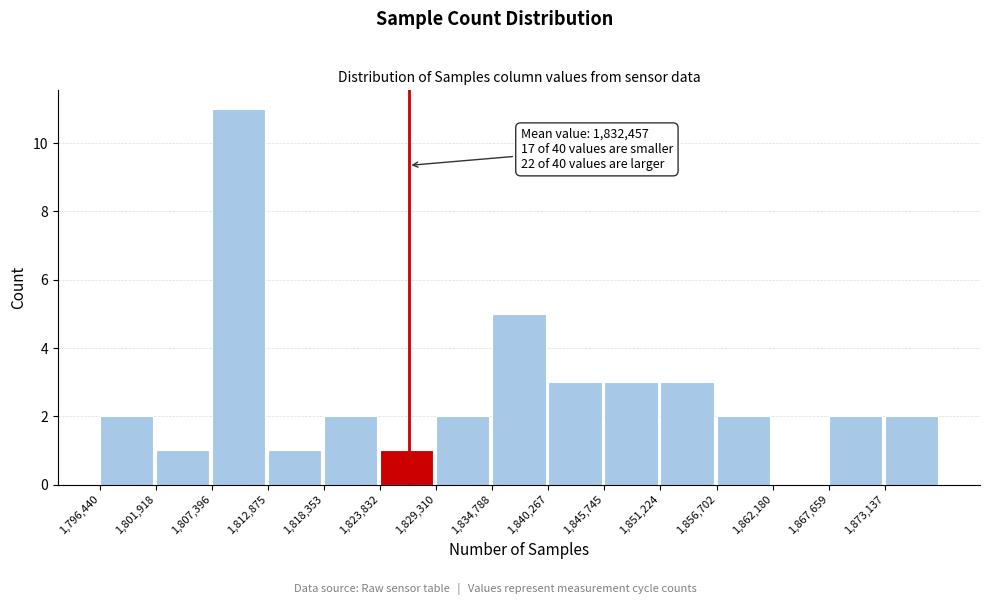

Over which range of the x-axis is the bar tallest?

1807000 to 1813000